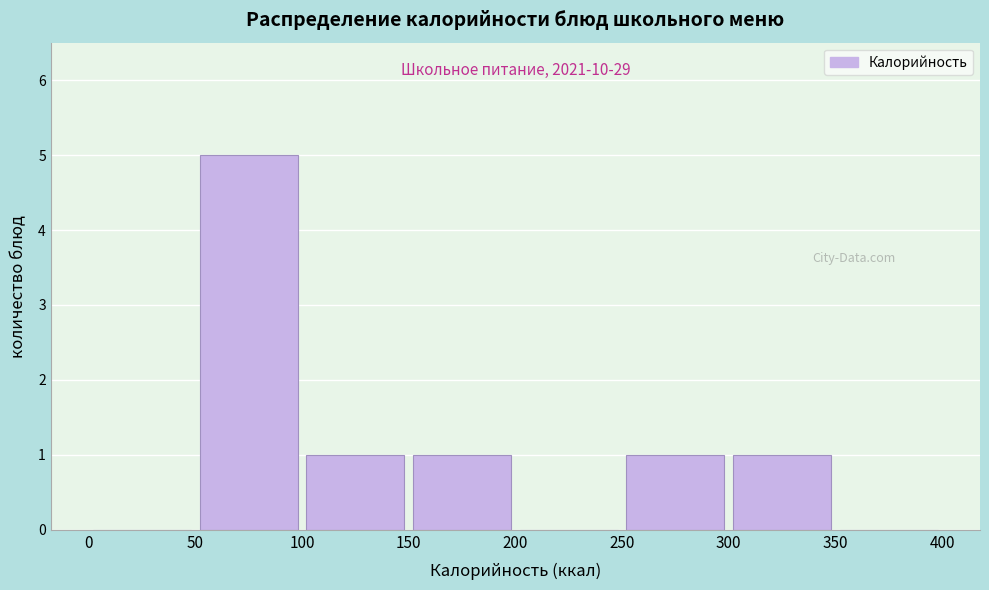

Over which range of the x-axis is the bar tallest?

50 to 100